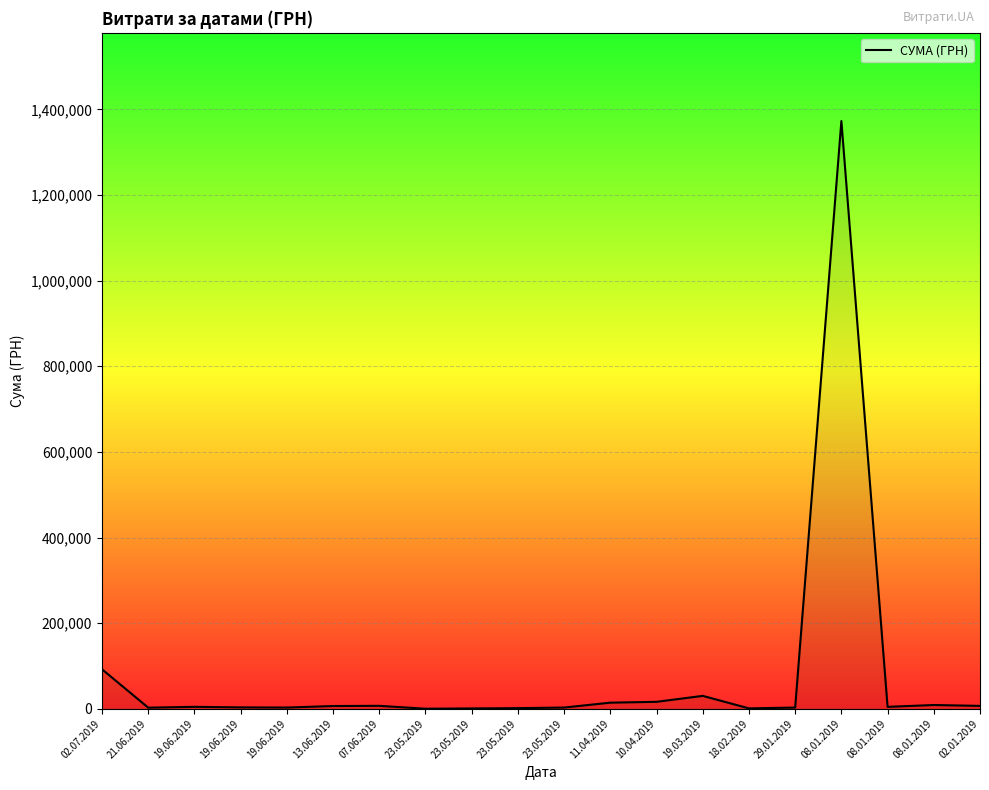

How many lines are shown in the chart?

1